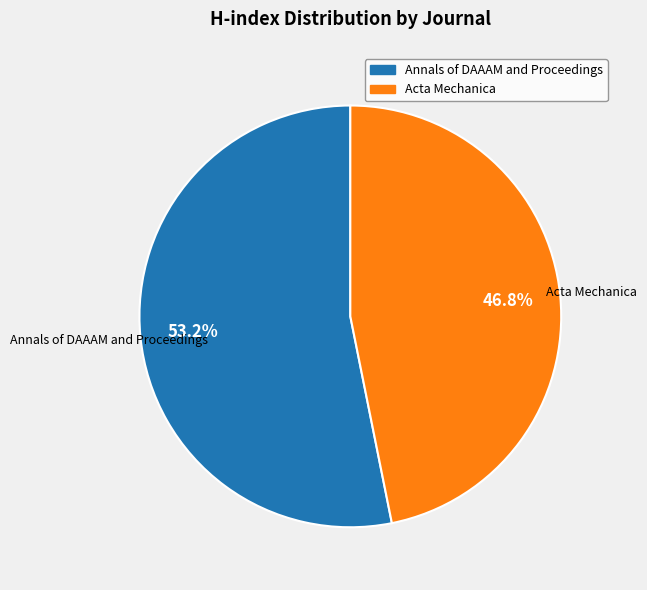

Which slice is the smallest?

Acta Mechanica